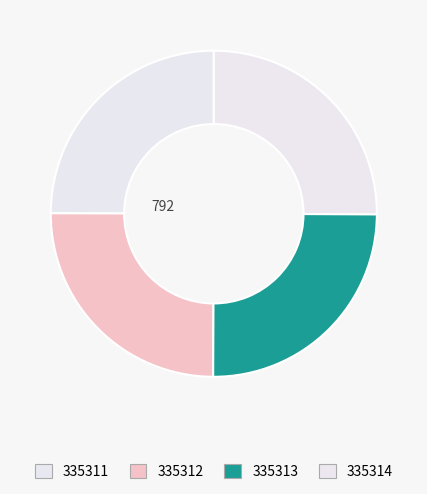

Count the number of slices in the pie.

4